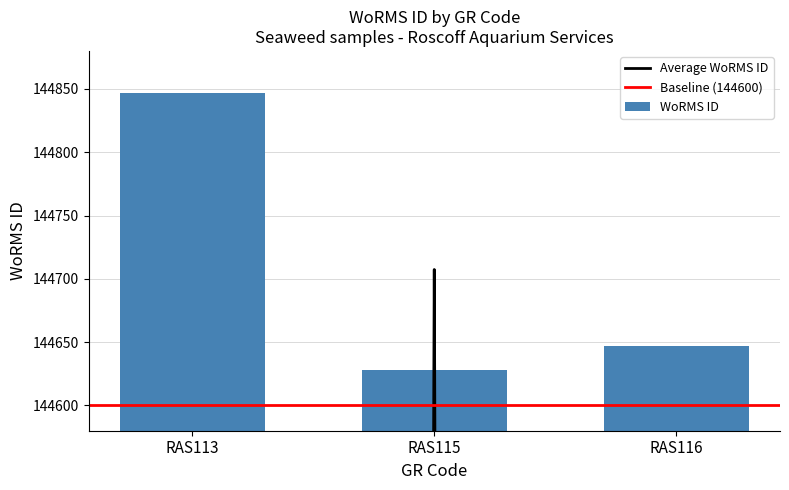

How many distinct data groups are displayed?

1